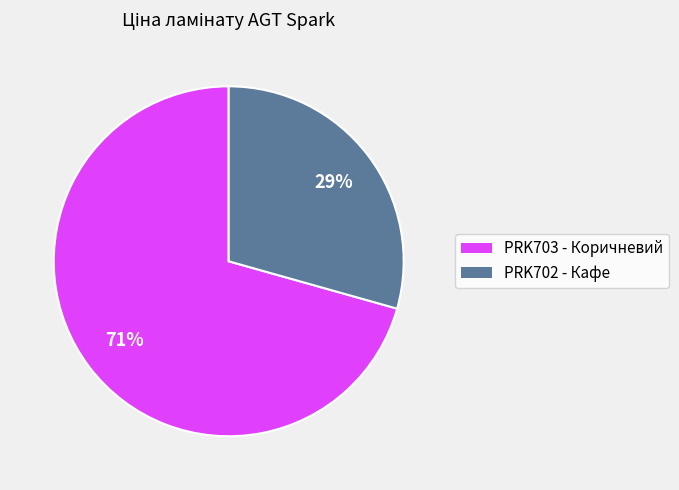

To the nearest percent, what is the average slice percentage?

50%